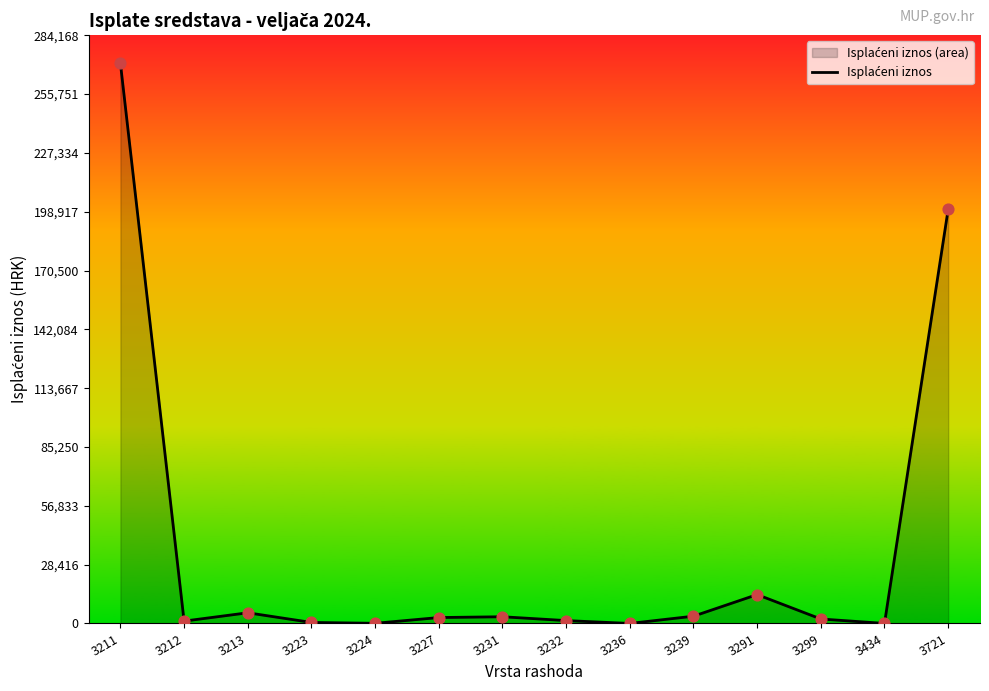

Which has a higher value, 3239 or 3291?

3291